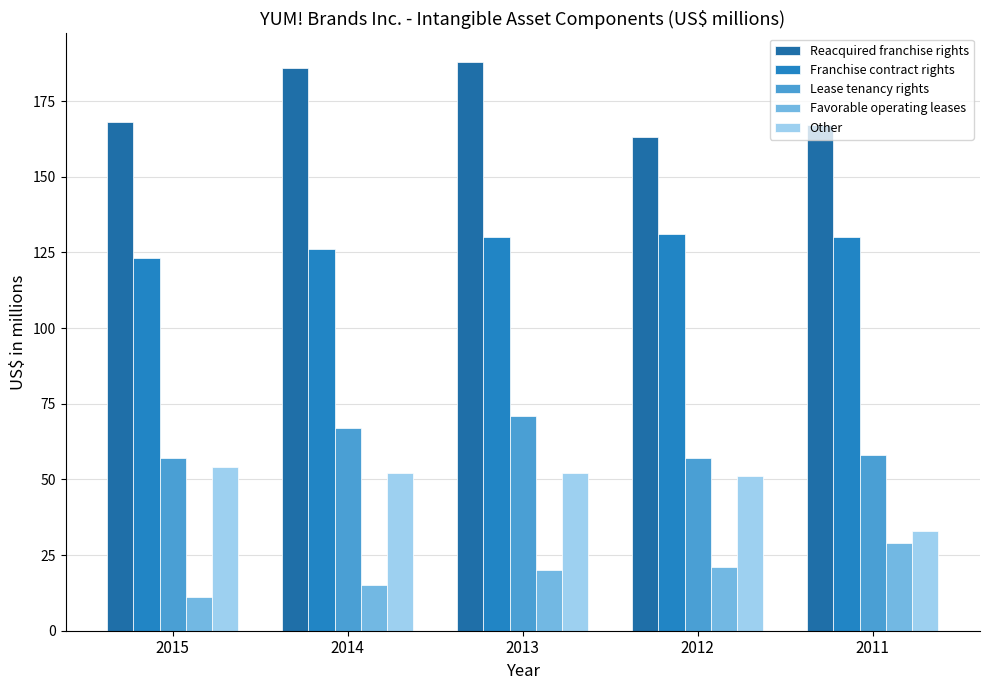

Reading left to right, extract all data points from this chart.

Reacquired franchise rights: 168	186	188	163	167
Franchise contract rights: 123	126	130	131	130
Lease tenancy rights: 57	67	71	57	58
Favorable operating leases: 11	15	20	21	29
Other: 54	52	52	51	33